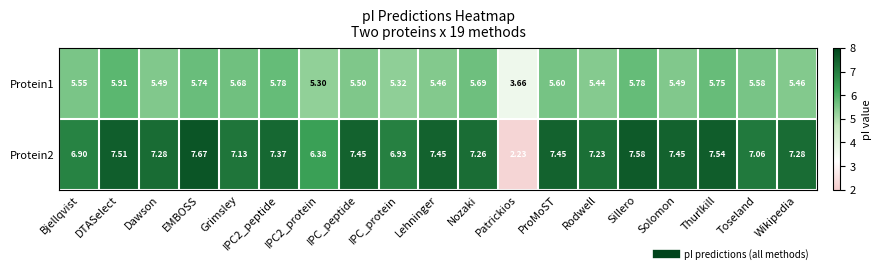

At which label does Protein2 first exceed 7?

DTASelect